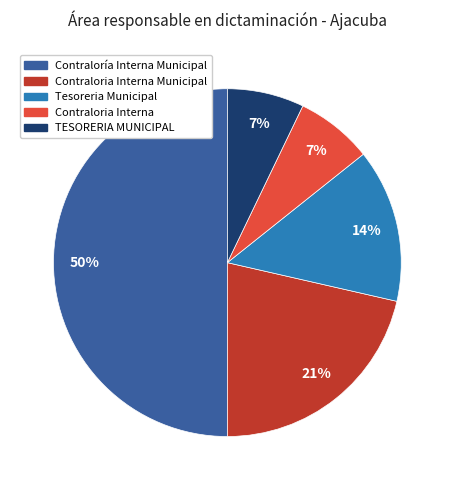

To the nearest percent, what is the difference between the largest and smallest slice percentages?

43%